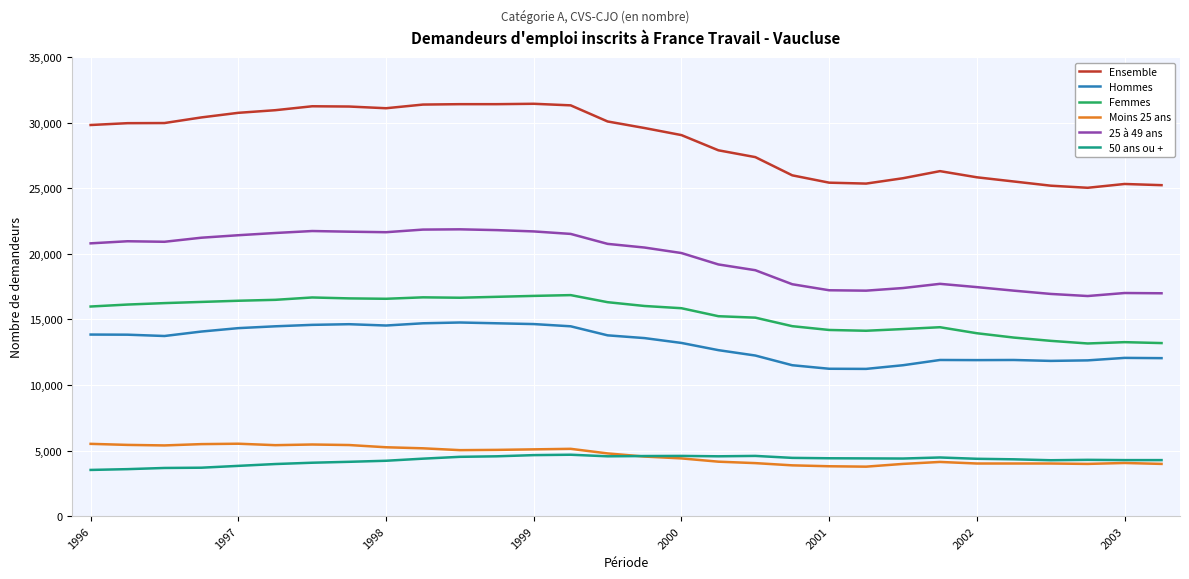

True or false: 25 à 49 ans and Ensemble cross at least once.

False